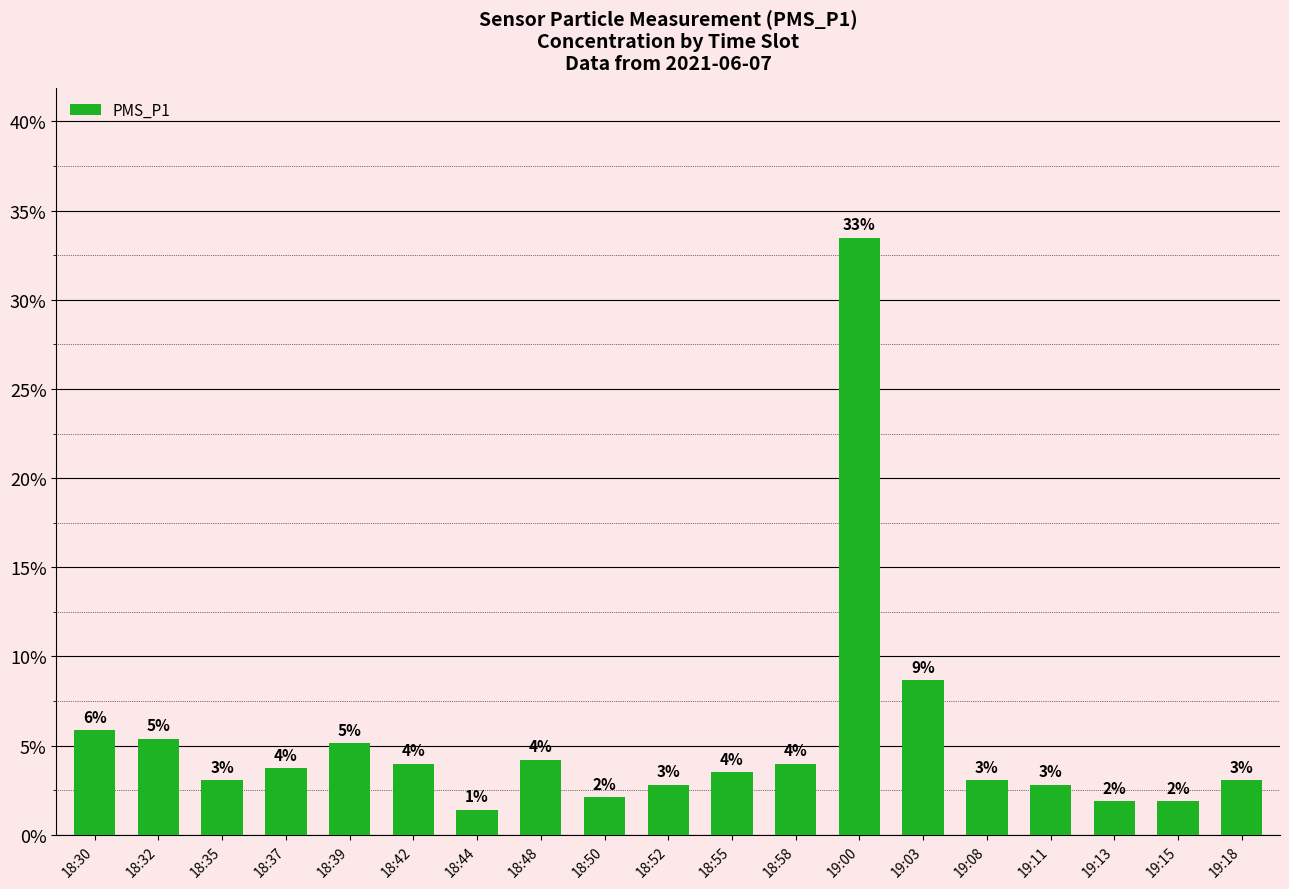

Where is the data nearest to the value 17?

19:03